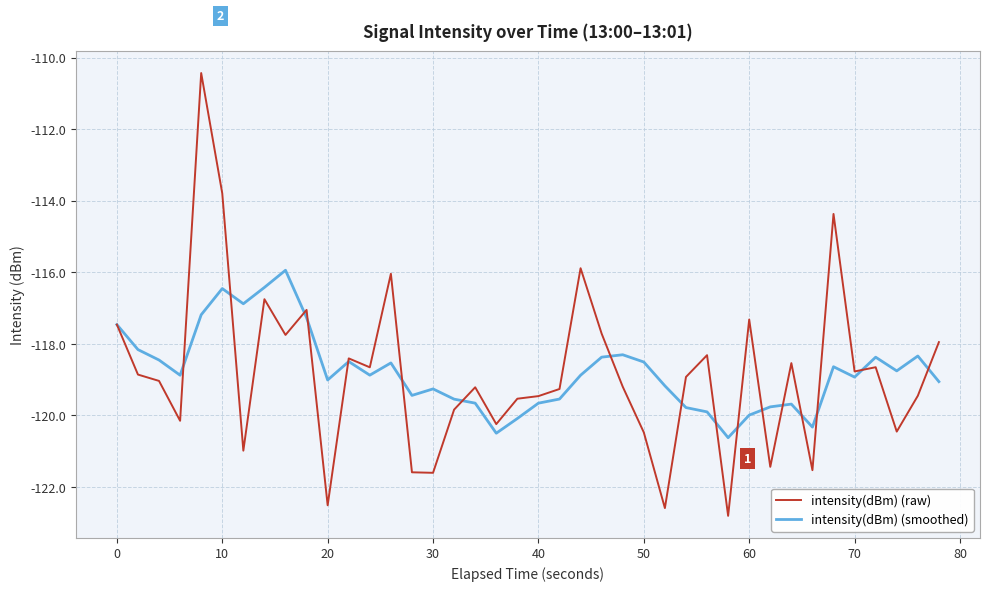

What is the highest value of the intensity(dBm) (smoothed) series?

-115.9